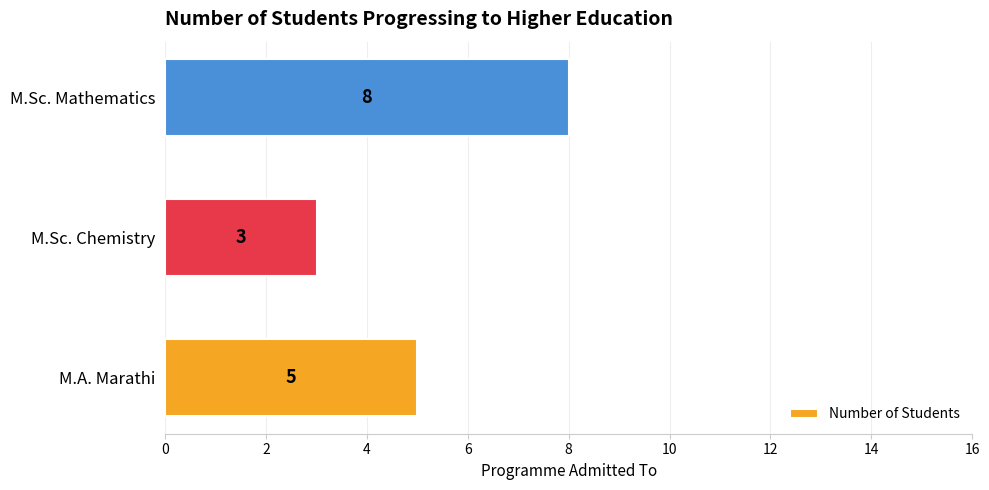

Approximately how many times larger is the value at M.A. Marathi compared to M.Sc. Mathematics?

0.6